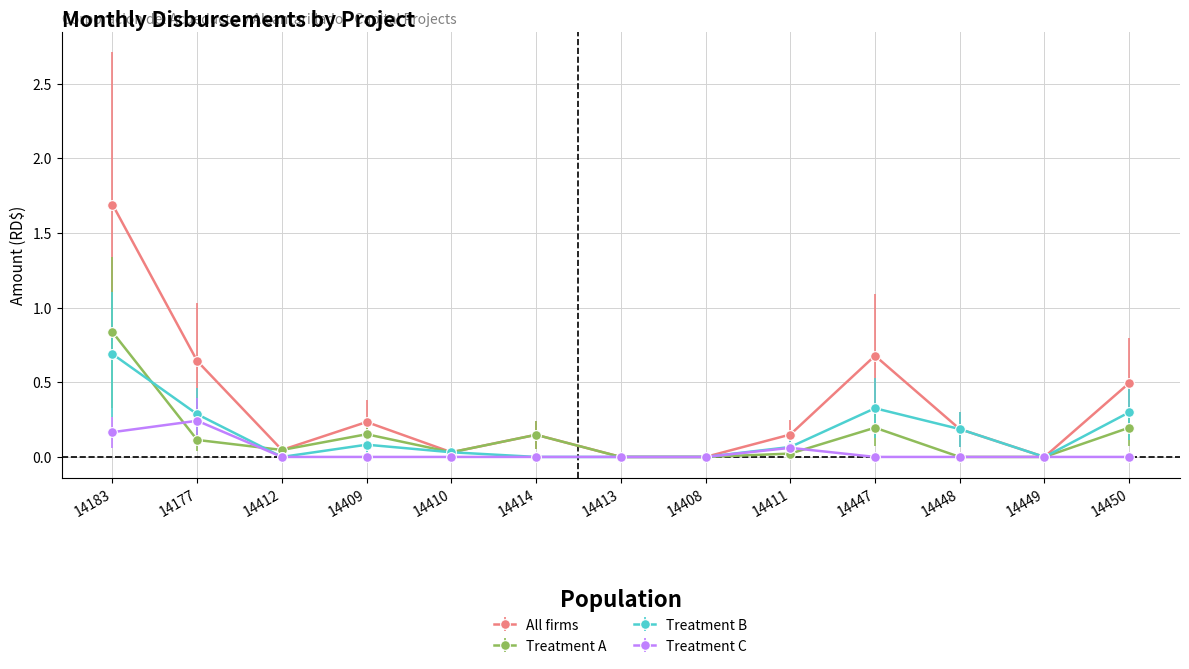

What is the label of the 5th point from the left?

14410